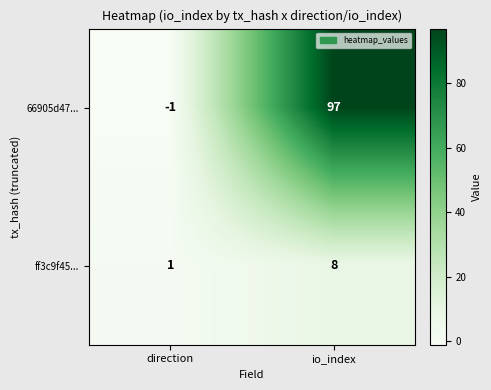

Which series has the widest spread of values?

66905d47...